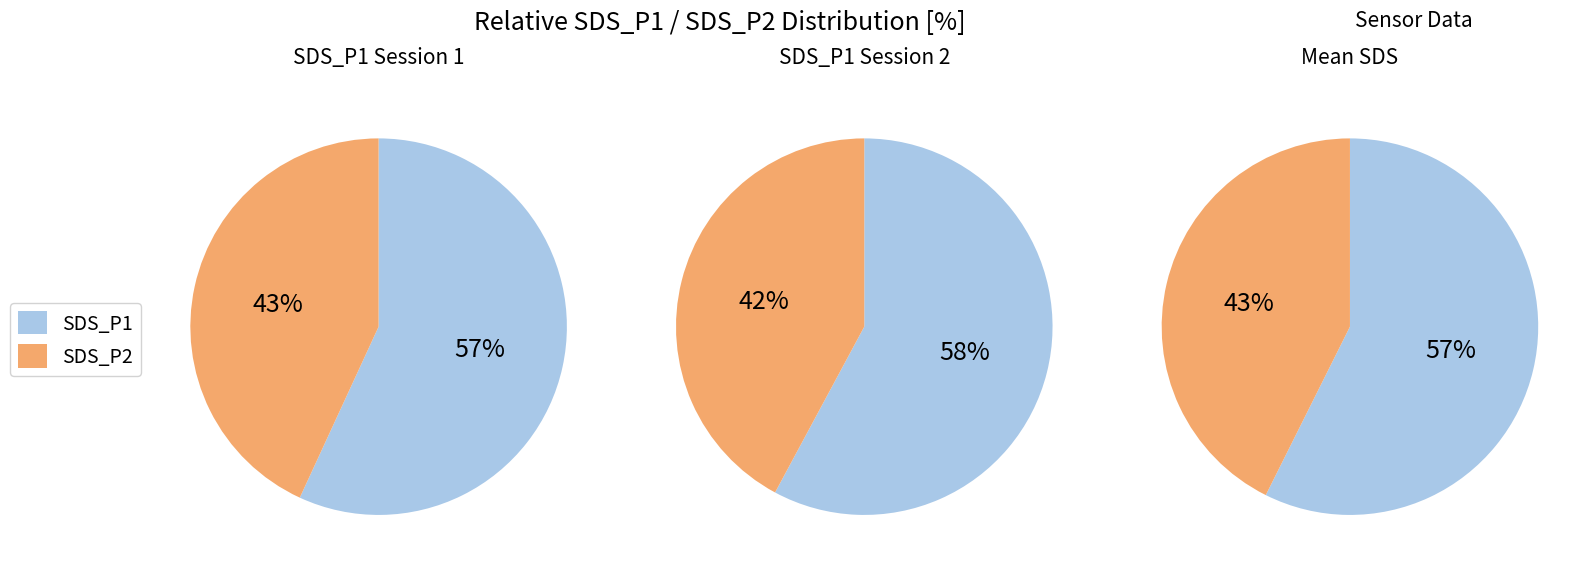

Rank the categories by value from highest to lowest.

SDS_P1, SDS_P2